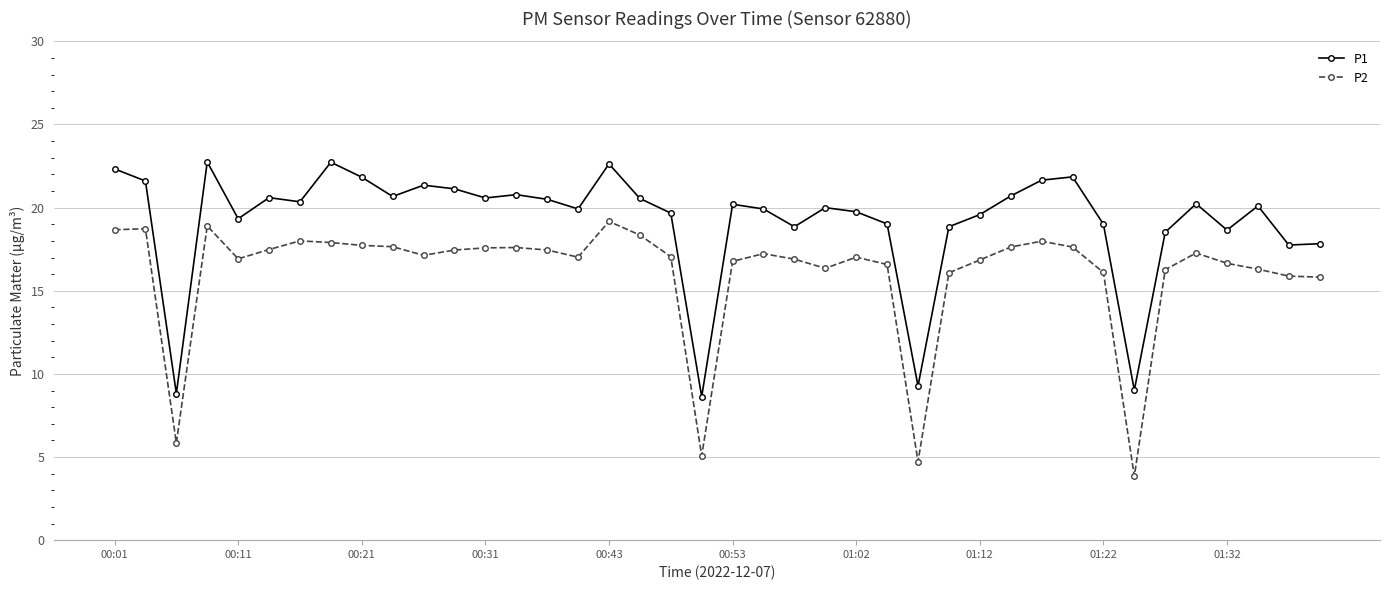

In P2, how many points are higher than both neighbors (excluding endpoints)?

9